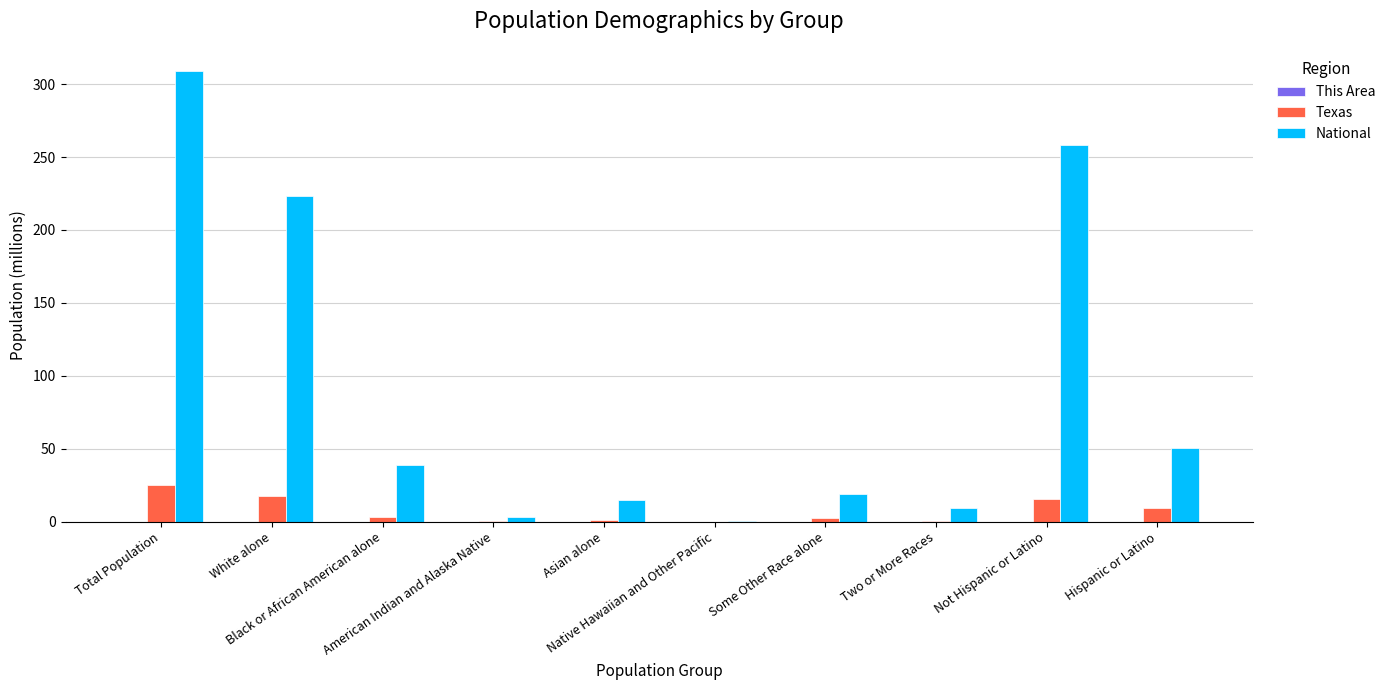

What is the greatest value displayed?

308.7